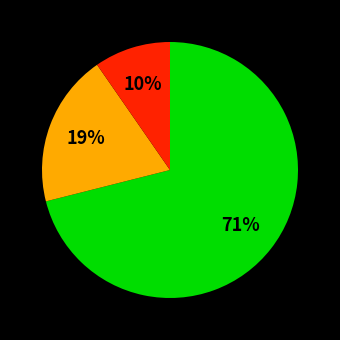

To the nearest percent, what is the difference between the largest and smallest slice percentages?

61%